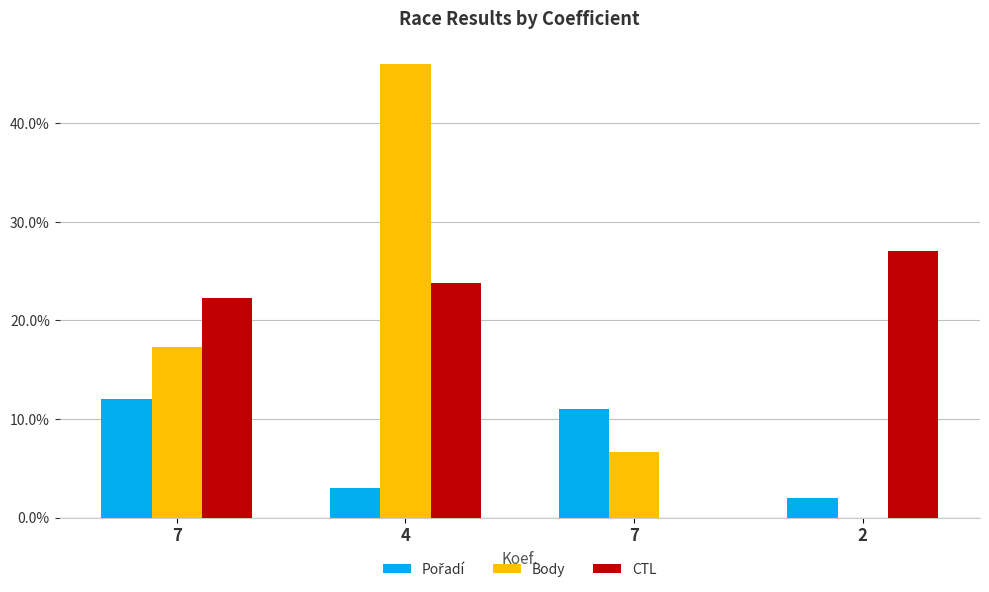

How many categories are shown in the chart?

4